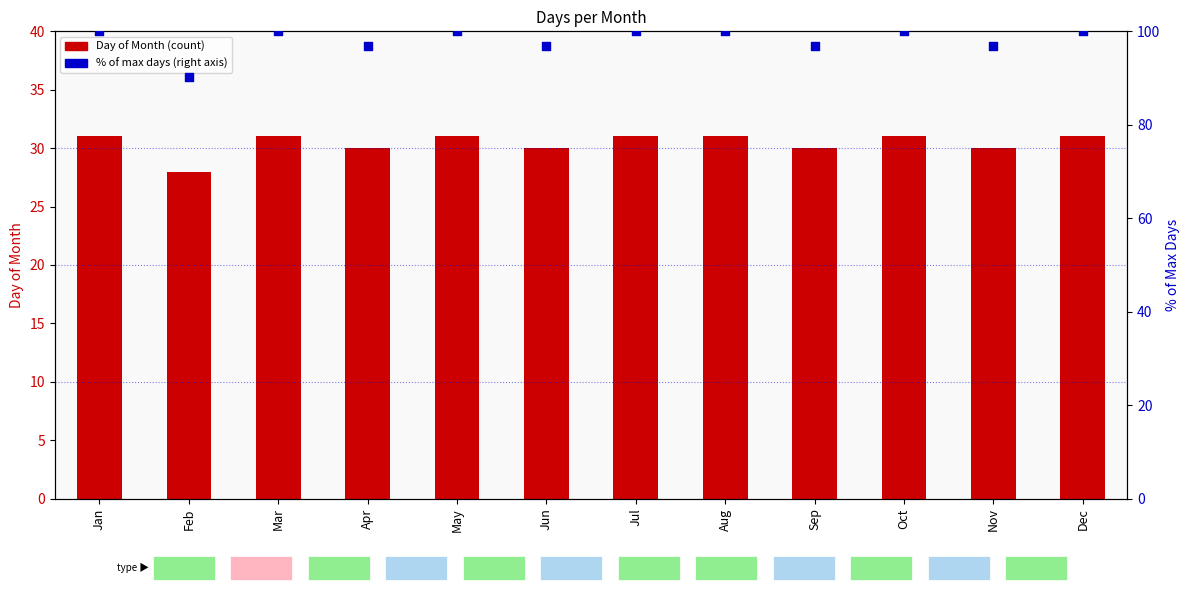

What is the total value across all series at Mar?

131.0